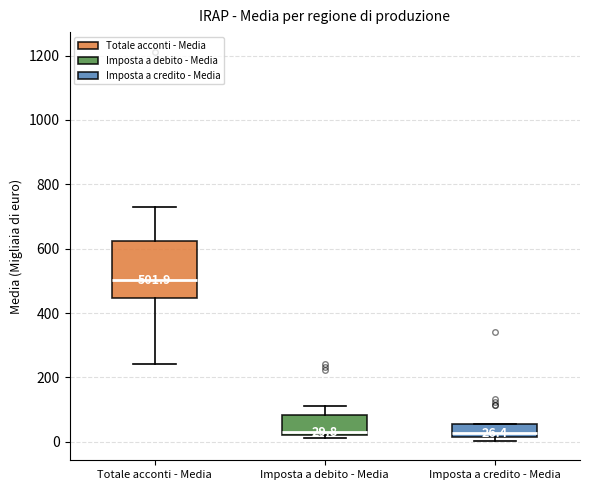

Which box's median line is the highest?

Totale acconti - Media